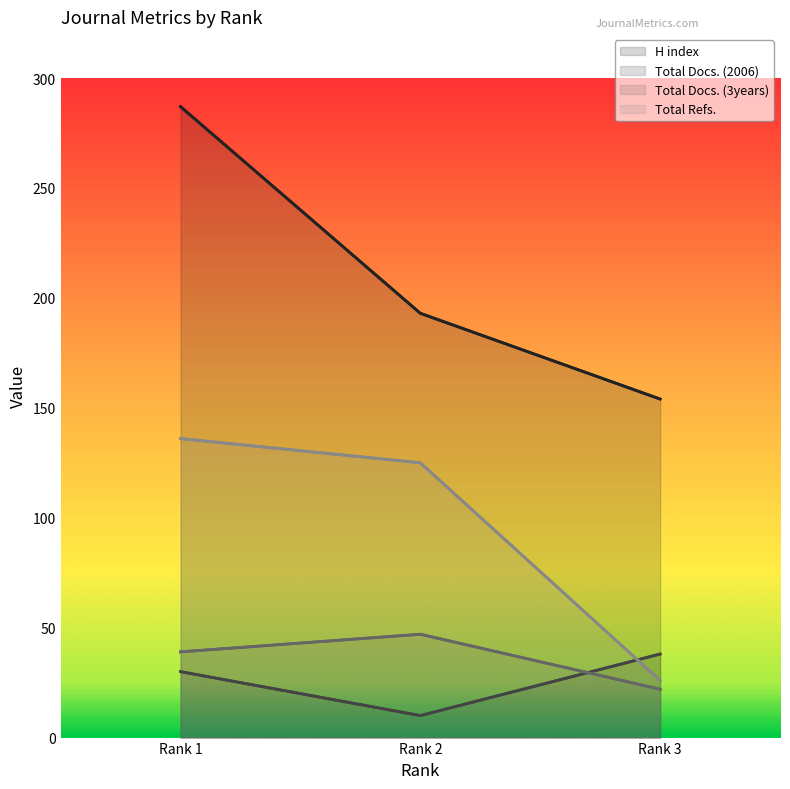

What is the value of the Total Refs. point at the 1st from the left?

136